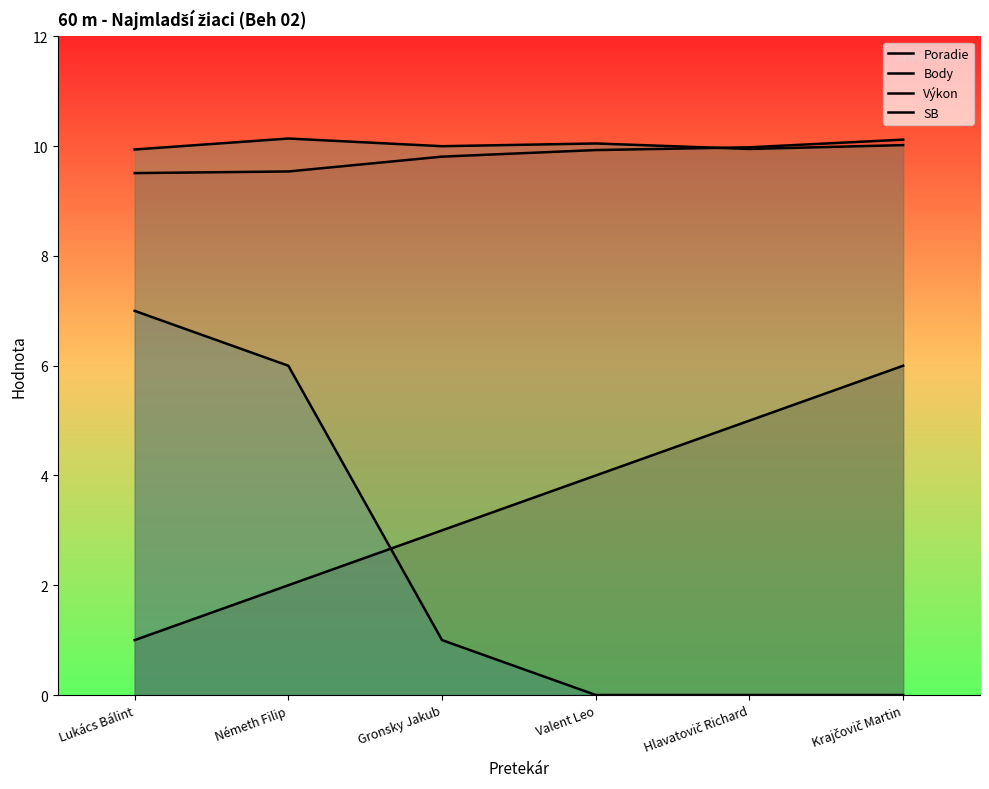

Rank the series by their maximum value, from highest to lowest.

SB, Výkon, Body, Poradie